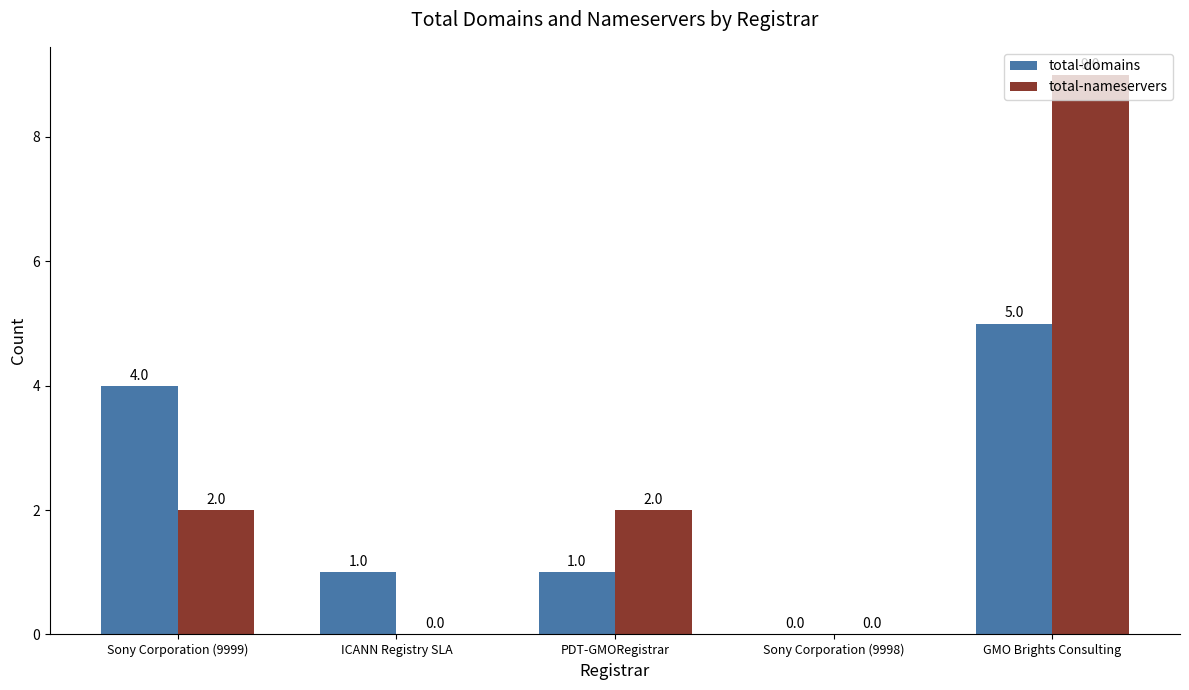

Reading left to right, list all the values displayed in this chart.

total-domains: Sony Corporation (9999)=4	ICANN Registry SLA=1	PDT-GMORegistrar=1	Sony Corporation (9998)=0	GMO Brights Consulting=5
total-nameservers: Sony Corporation (9999)=2	ICANN Registry SLA=0	PDT-GMORegistrar=2	Sony Corporation (9998)=0	GMO Brights Consulting=9